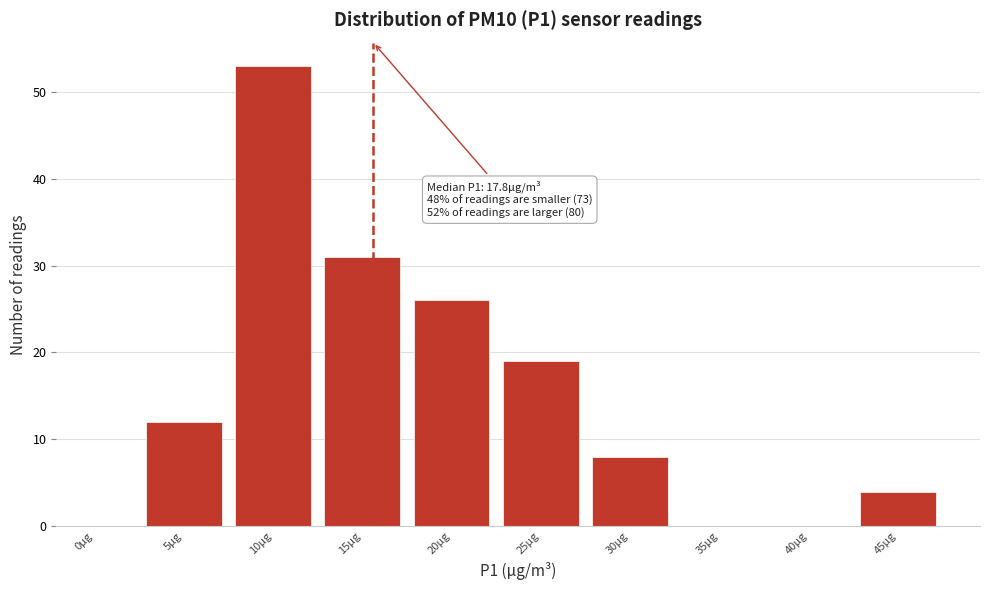

Reading left to right, list all the values displayed in this chart.

0µg=0	5µg=12	10µg=53	15µg=31	20µg=26	25µg=19	30µg=8	35µg=0	40µg=0	45µg=4